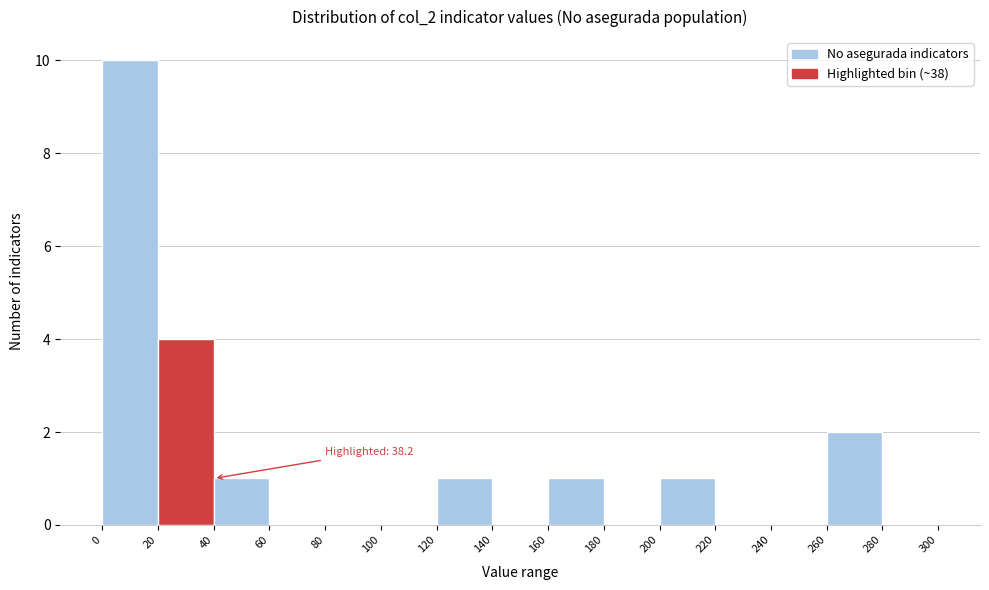

Which range on the x-axis has the tallest bar?

0 to 20